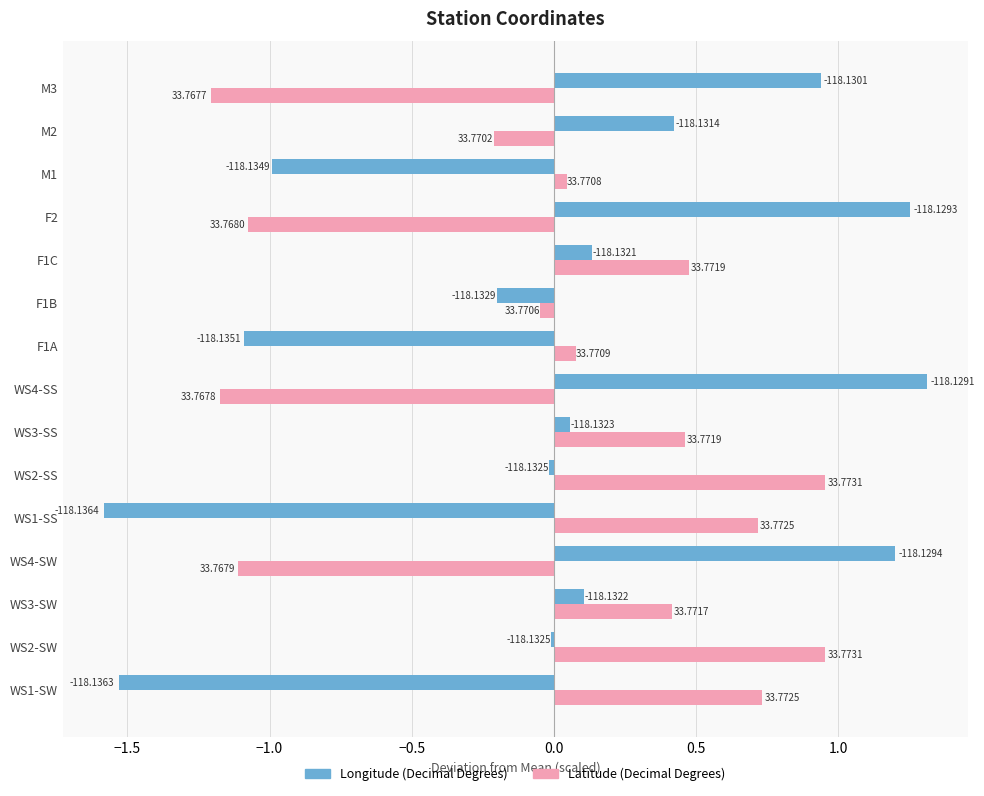

What are all the series names shown in the legend?

Longitude (Decimal Degrees), Latitude (Decimal Degrees)